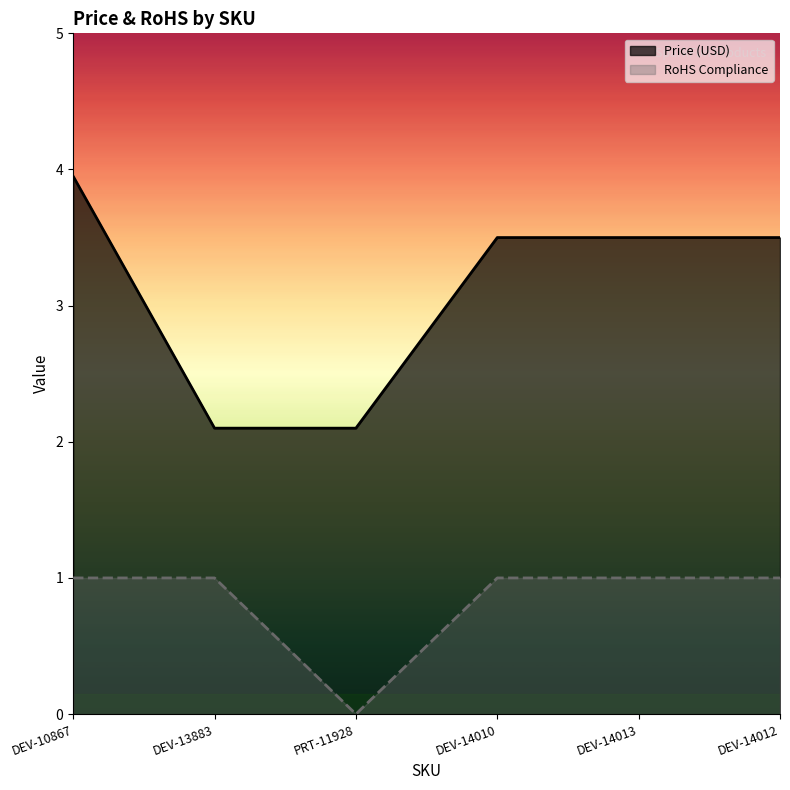

True or false: Price (USD) and RoHS Compliance intersect in this chart.

False